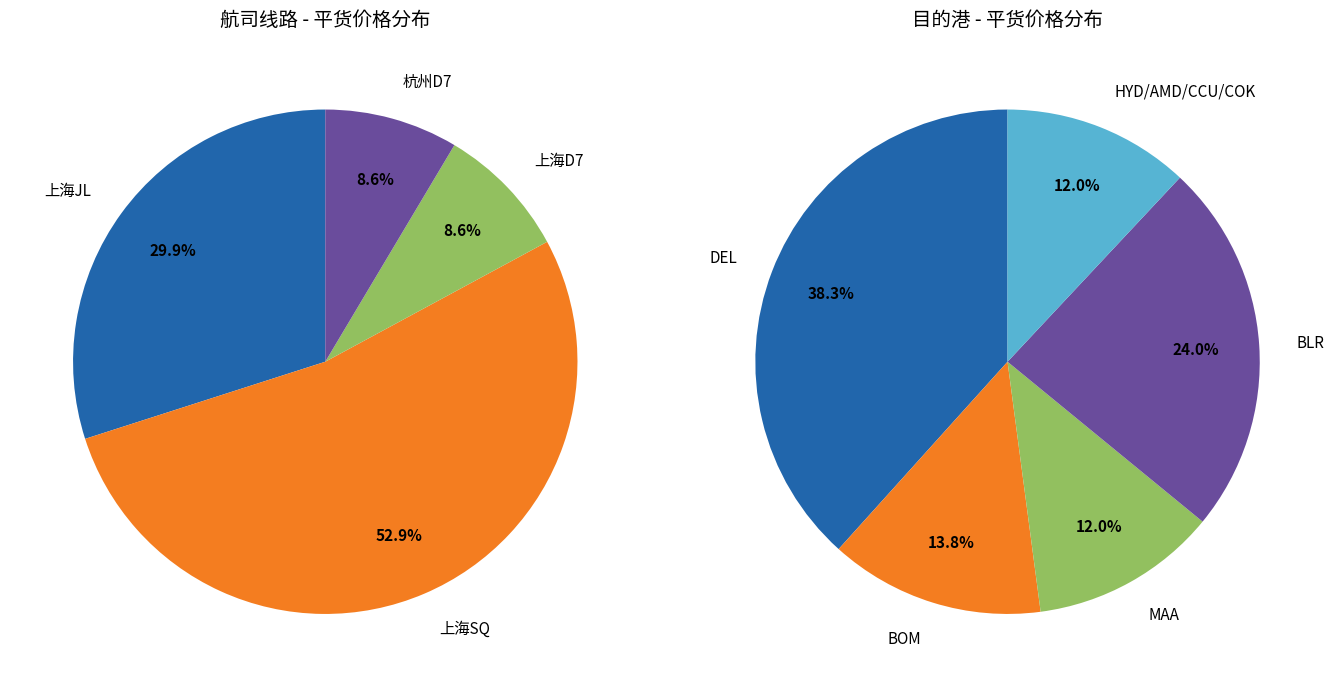

How many segments does this pie chart have?

9